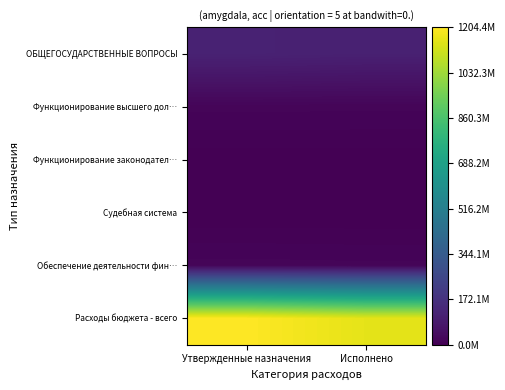

What is the spread (max minus min) of values at Утвержденные назначения?

1204328134.1